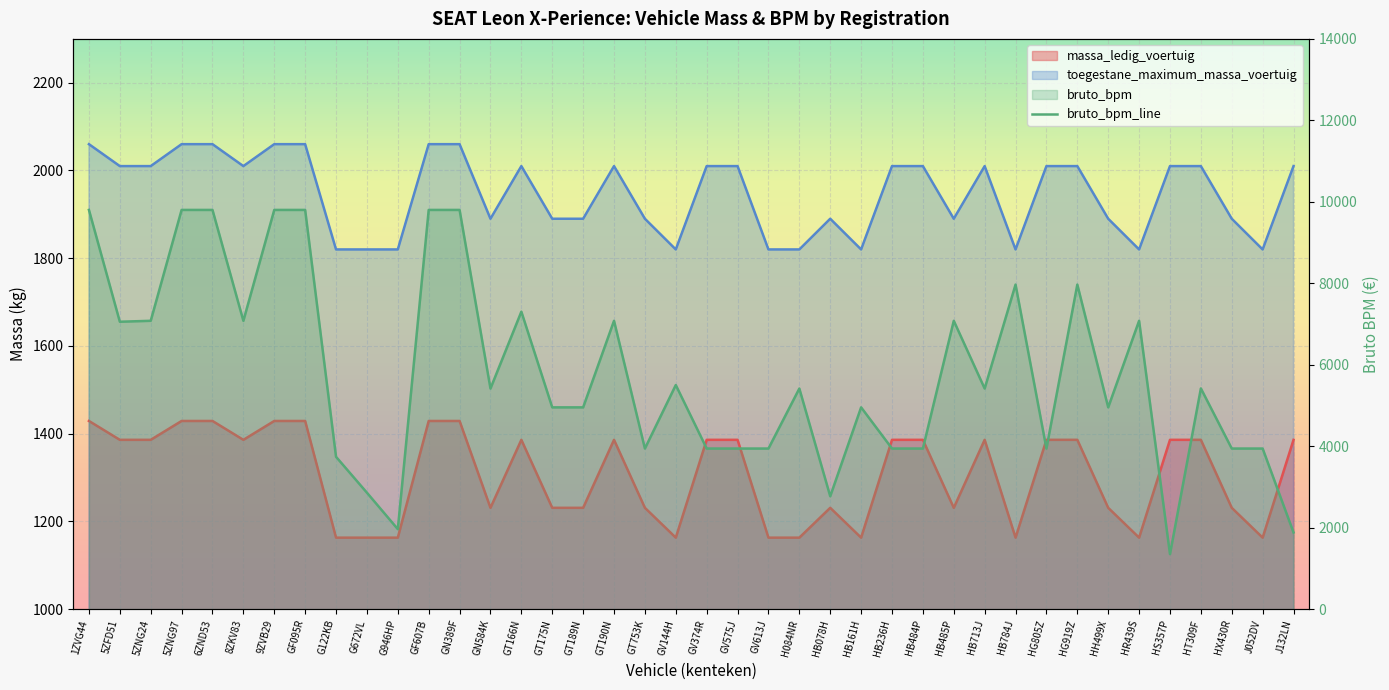

Reading left to right, transcribe all the data shown in this chart.

1ZVG44=9801	5ZFD51=7056	5ZNG24=7079	5ZNG97=9801	6ZND53=9801	8ZKV83=7079	9ZVB29=9801	GF095R=9801	G122KB=3740	G672VL=2859	G946HP=1964	GF607B=9801	GN389F=9801	GN584K=5416	GT166N=7303	GT175N=4954	GT189N=4954	GT190N=7079	GT753K=3943	GV144H=5502	GV374R=3943	GV575J=3943	GV613J=3943	H084NR=5416	HB078H=2771	HB161H=4954	HB236H=3943	HB484P=3943	HB485P=7079	HB713J=5416	HB784J=7968	HG805Z=3943	HG919Z=7968	HH499X=4954	HR439S=7079	HS357P=1351	HT309F=5419	HX430R=3943	J052DV=3943	J132LN=1882